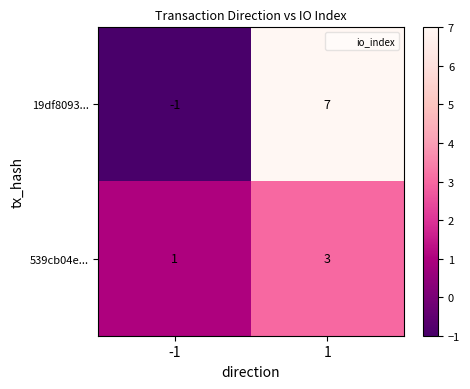

What is the maximum value shown in the chart?

7